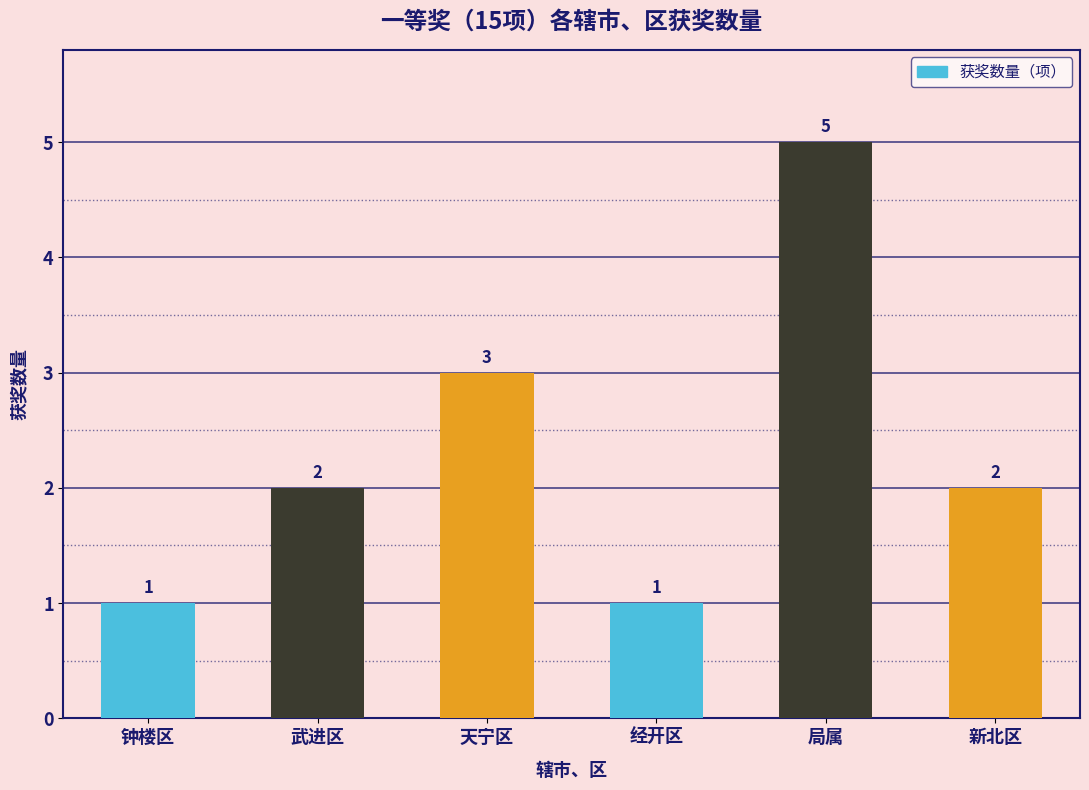

What is the greatest value displayed?

5